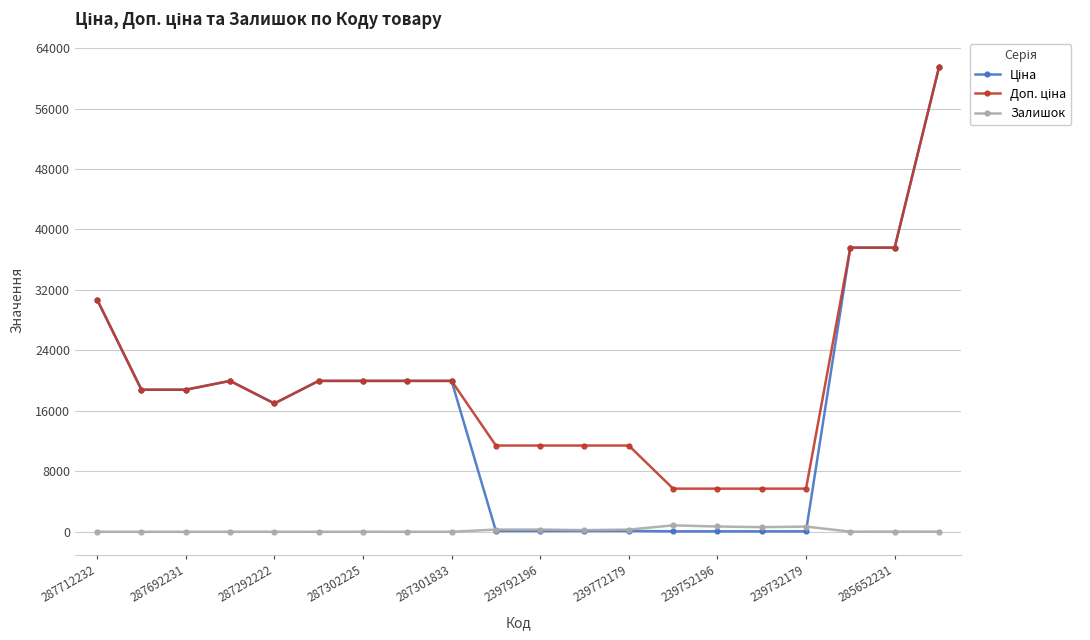

How many data points in Залишок are less than 16?

10